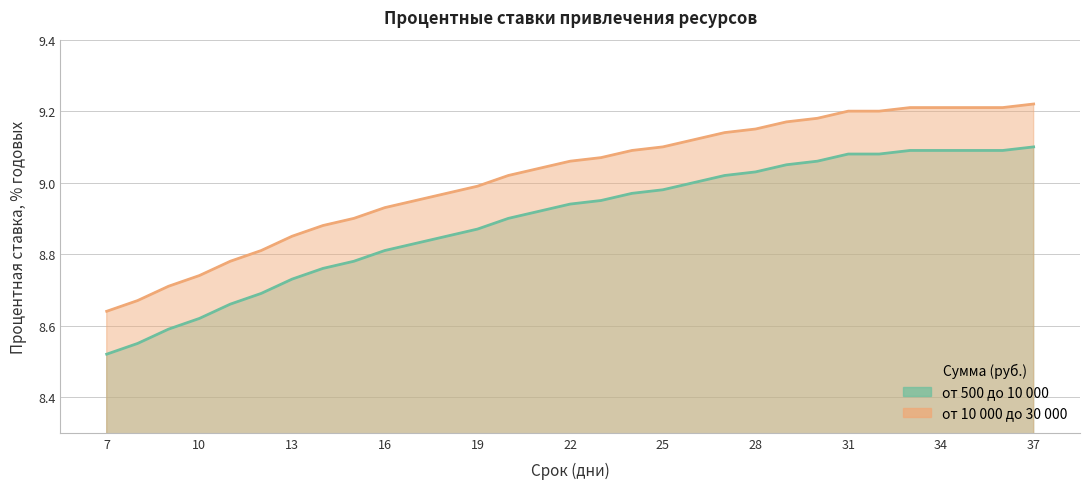

Reading left to right, extract all data points from this chart.

от 500 до 10 000: 8.5	8.6	8.6	8.6	8.7	8.7	8.7	8.8	8.8	8.8	8.8	8.8	8.9	8.9	8.9	8.9	8.9	9.0	9.0	9.0	9.0	9.0	9.1	9.1	9.1	9.1	9.1	9.1	9.1	9.1	9.1
от 10 000 до 30 000: 8.6	8.7	8.7	8.7	8.8	8.8	8.8	8.9	8.9	8.9	8.9	9.0	9.0	9.0	9.0	9.1	9.1	9.1	9.1	9.1	9.1	9.2	9.2	9.2	9.2	9.2	9.2	9.2	9.2	9.2	9.2